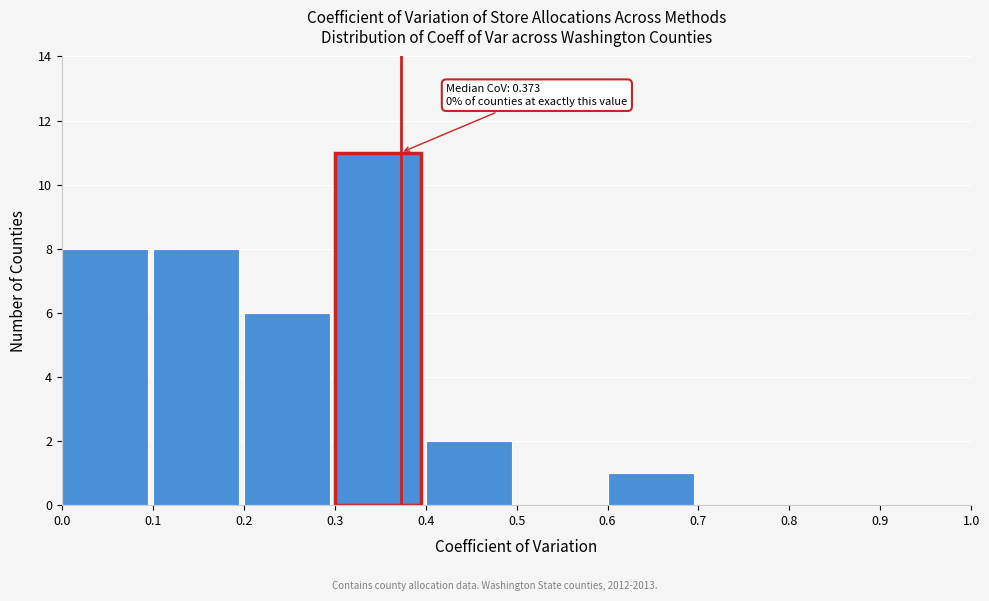

Which range on the x-axis has the tallest bar?

0.3 to 0.4